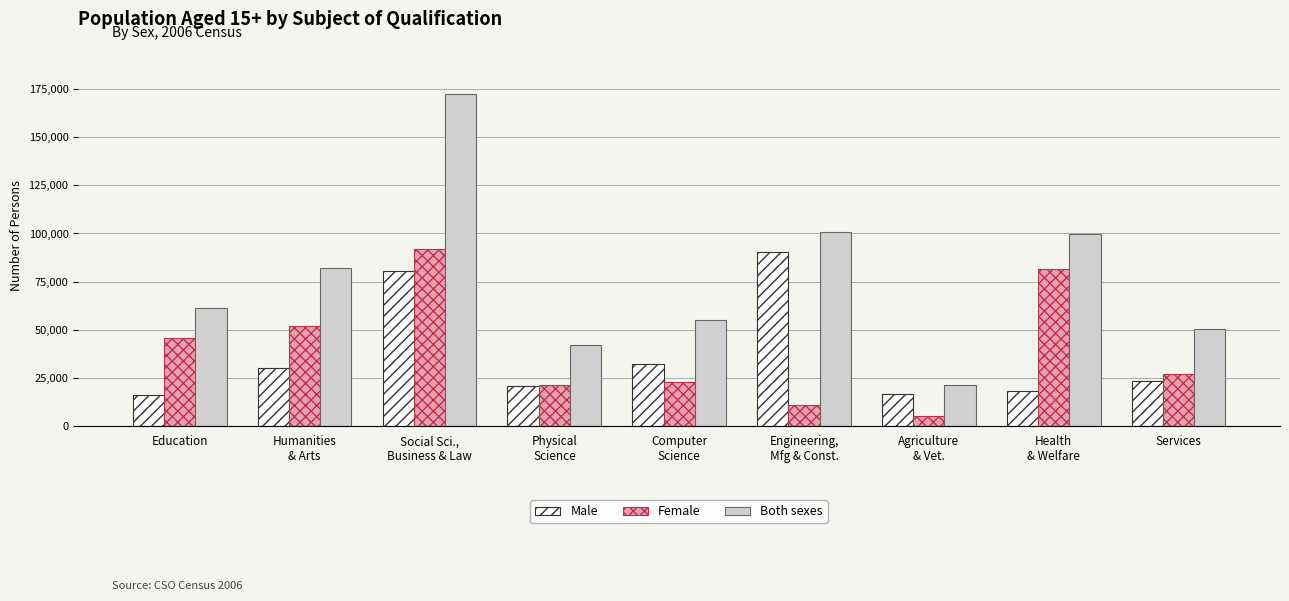

What are all the series names shown in the legend?

Male, Female, Both sexes